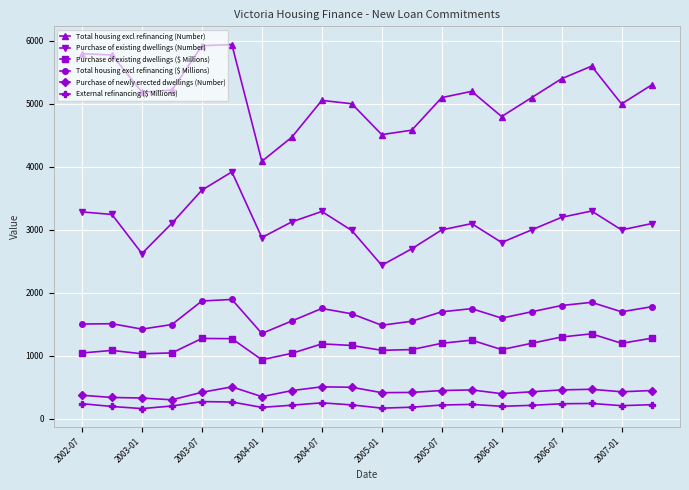

What is the maximum value shown in the chart?

5943.0